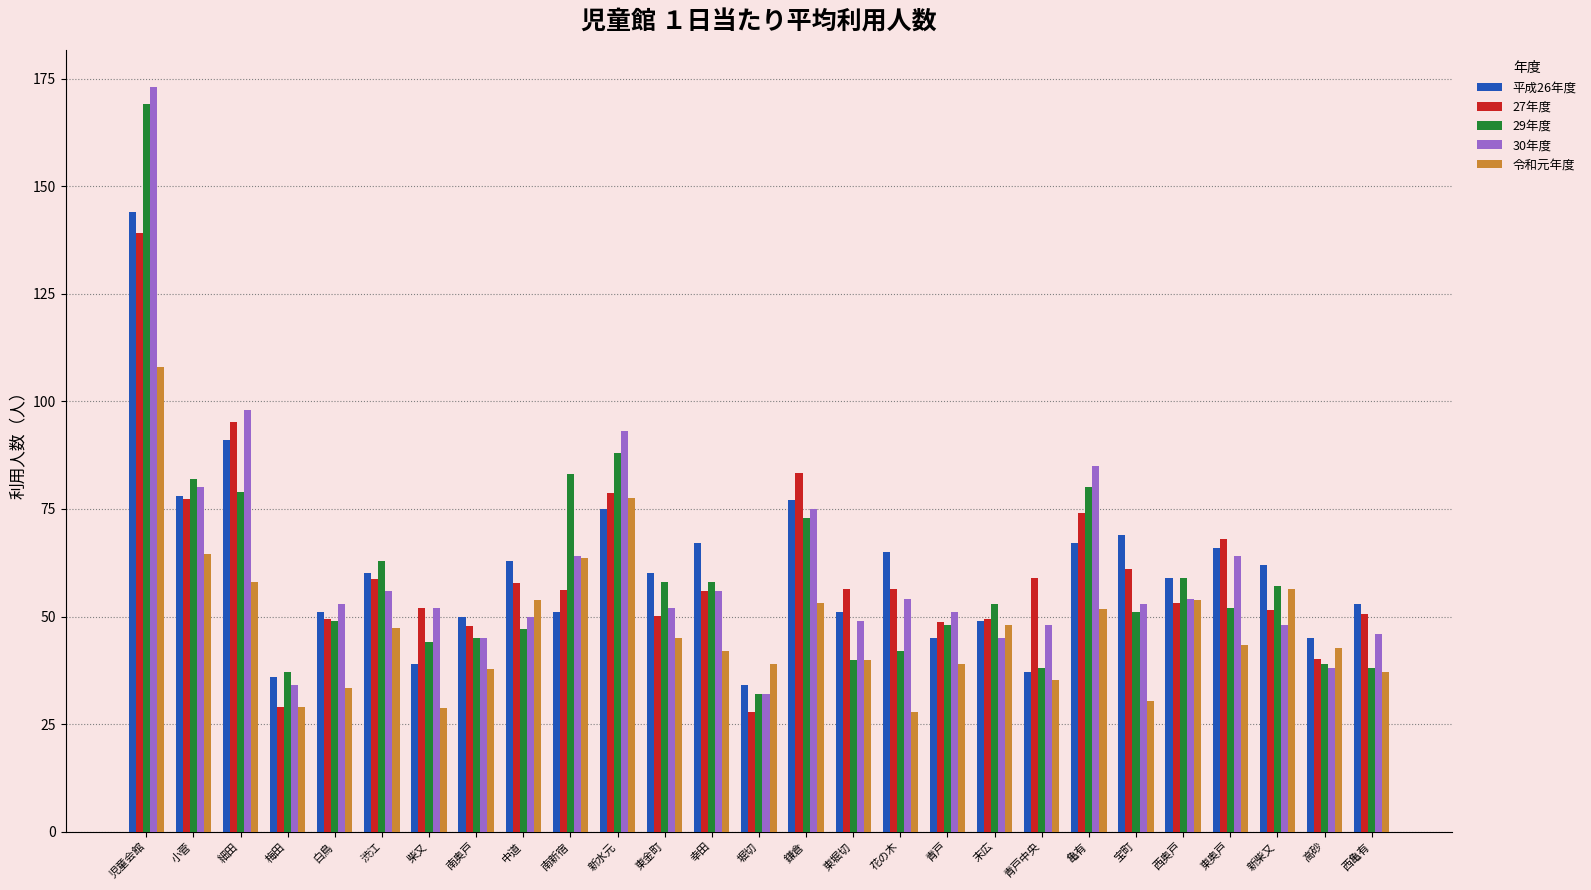

What is the approximate value of 令和元年度 at 末広?

48.1